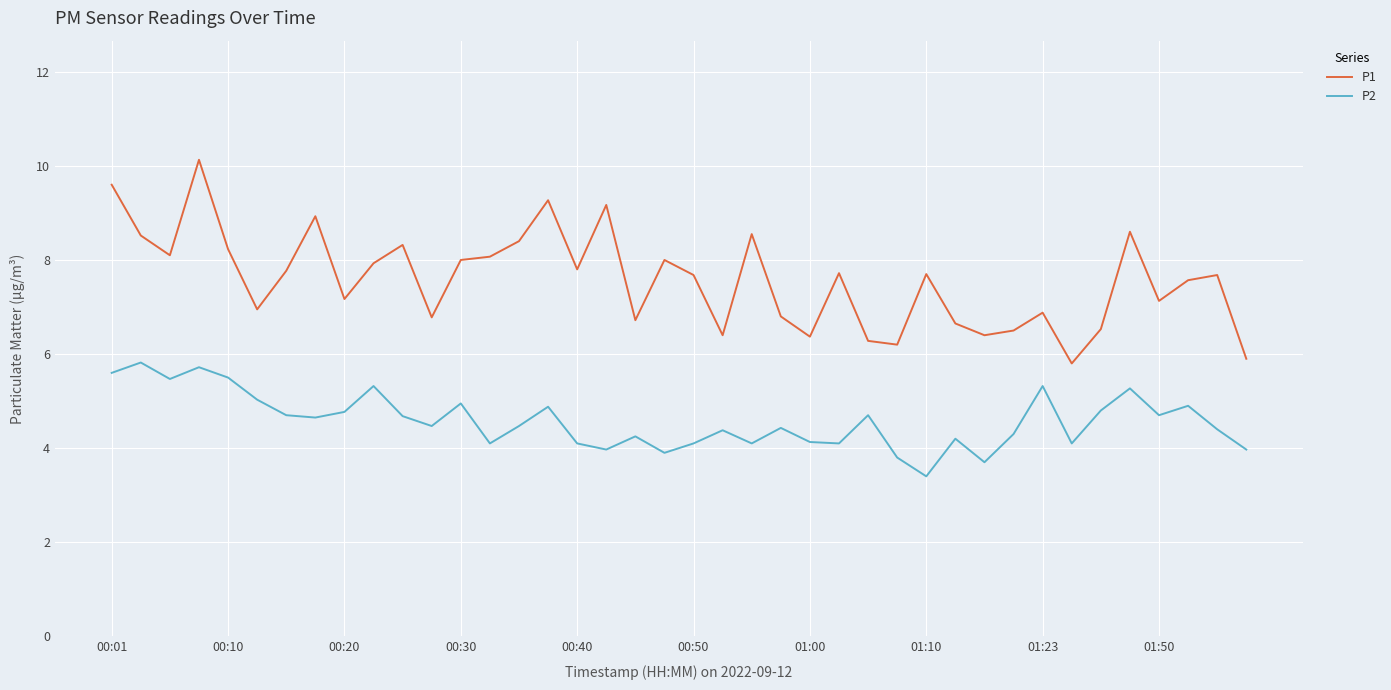

Which series has the largest range (max minus min)?

P1